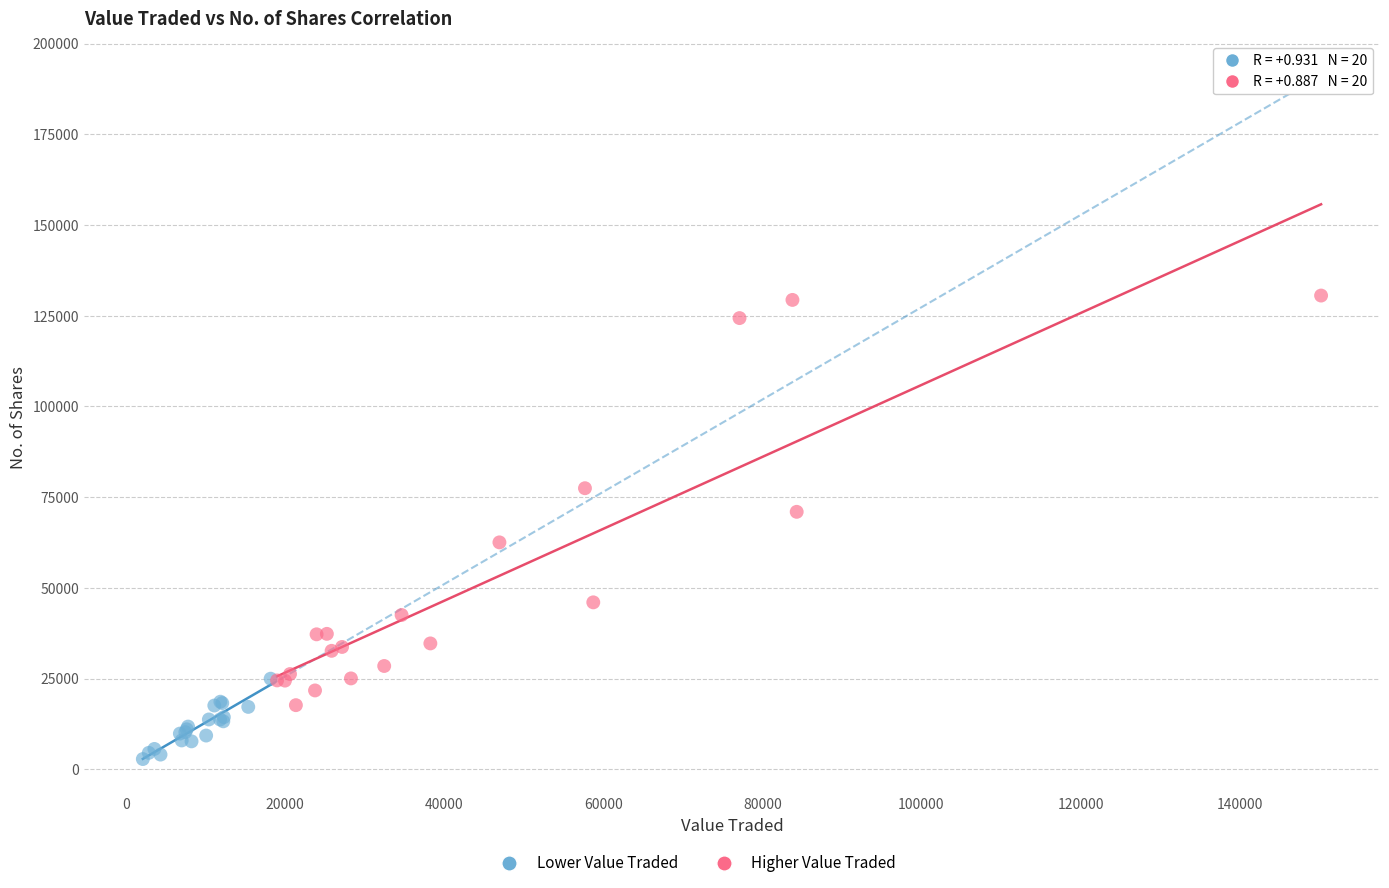

Which series contains the lowest Y value?

Lower Value Traded